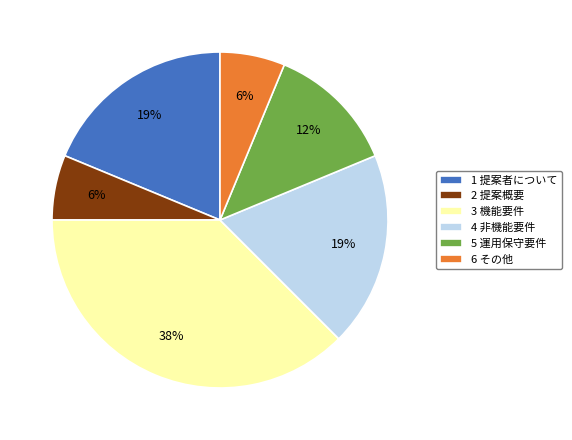

To the nearest percent, what is the average slice percentage?

17%